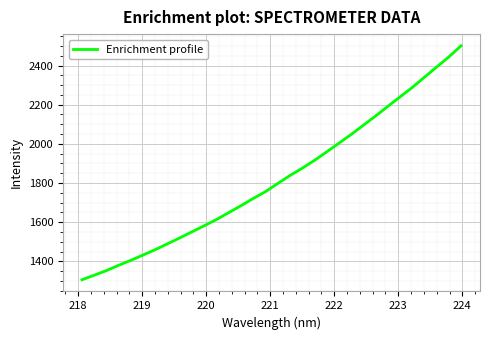

Reading left to right, list all the values displayed in this chart.

1306.4	1329.6	1353.2	1380.3	1405.8	1433.0	1460.5	1490.3	1520.4	1551.5	1582.4	1614.3	1649.3	1684.7	1721.5	1756.3	1797.7	1838.6	1875.7	1915.7	1958.9	2003.2	2048.0	2095.0	2142.2	2191.2	2239.7	2287.7	2340.1	2392.3	2443.9	2500.6